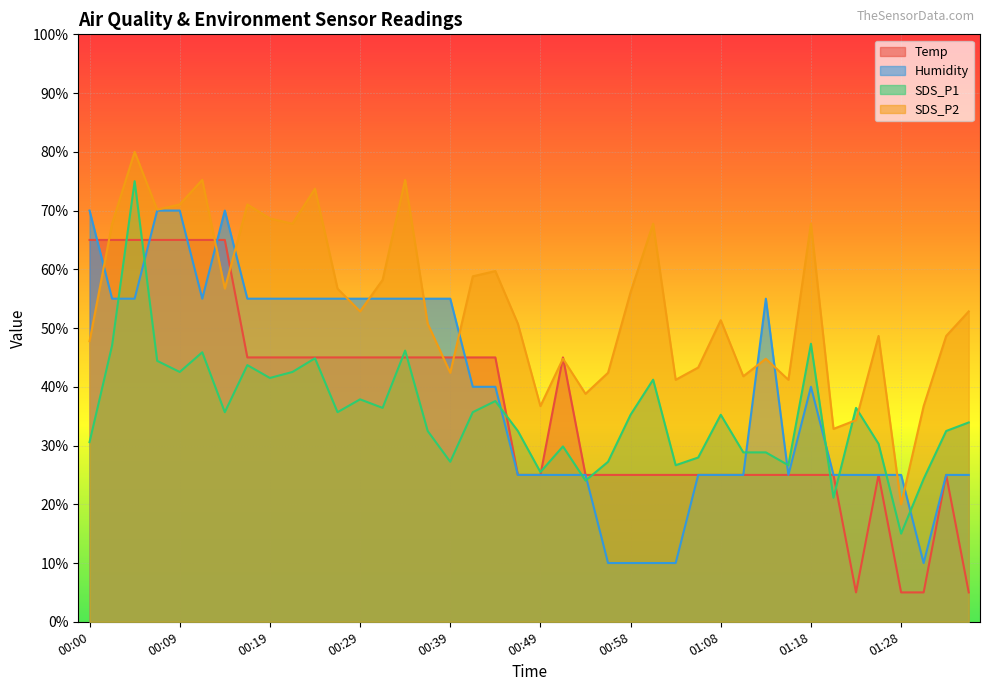

Reading right to left, extract all data points from this chart.

Temp: 5.0	25.0	5.0	5.0	25.0	5.0	25.0	25.0	25.0	25.0	25.0	25.0	25.0	25.0	25.0	25.0	25.0	25.0	45.0	25.0	25.0	45.0	45.0	45.0	45.0	45.0	45.0	45.0	45.0	45.0	45.0	45.0	45.0	65.0	65.0	65.0	65.0	65.0	65.0	65.0
Humidity: 25.0	25.0	10.0	25.0	25.0	25.0	25.0	40.0	25.0	55.0	25.0	25.0	25.0	10.0	10.0	10.0	10.0	25.0	25.0	25.0	25.0	40.0	40.0	55.0	55.0	55.0	55.0	55.0	55.0	55.0	55.0	55.0	55.0	70.0	55.0	70.0	70.0	55.0	55.0	70.0
SDS_P1: 33.9	32.5	24.3	15.0	30.3	36.4	21.1	47.3	26.7	28.8	28.8	35.2	28.0	26.7	41.2	35.2	27.2	24.0	29.9	25.5	32.5	37.6	35.7	27.2	32.5	46.2	36.4	37.9	35.7	44.9	42.5	41.5	43.7	35.7	45.9	42.5	44.4	75.0	47.0	30.6
SDS_P2: 52.8	48.7	36.7	20.0	48.7	34.3	32.8	67.8	41.2	44.8	41.8	51.3	43.3	41.2	67.8	56.1	42.4	38.8	44.8	36.7	50.7	59.7	58.8	42.4	50.7	75.2	58.2	52.8	56.7	73.7	67.8	68.7	71.0	56.7	75.2	71.0	70.1	80.0	67.8	47.8